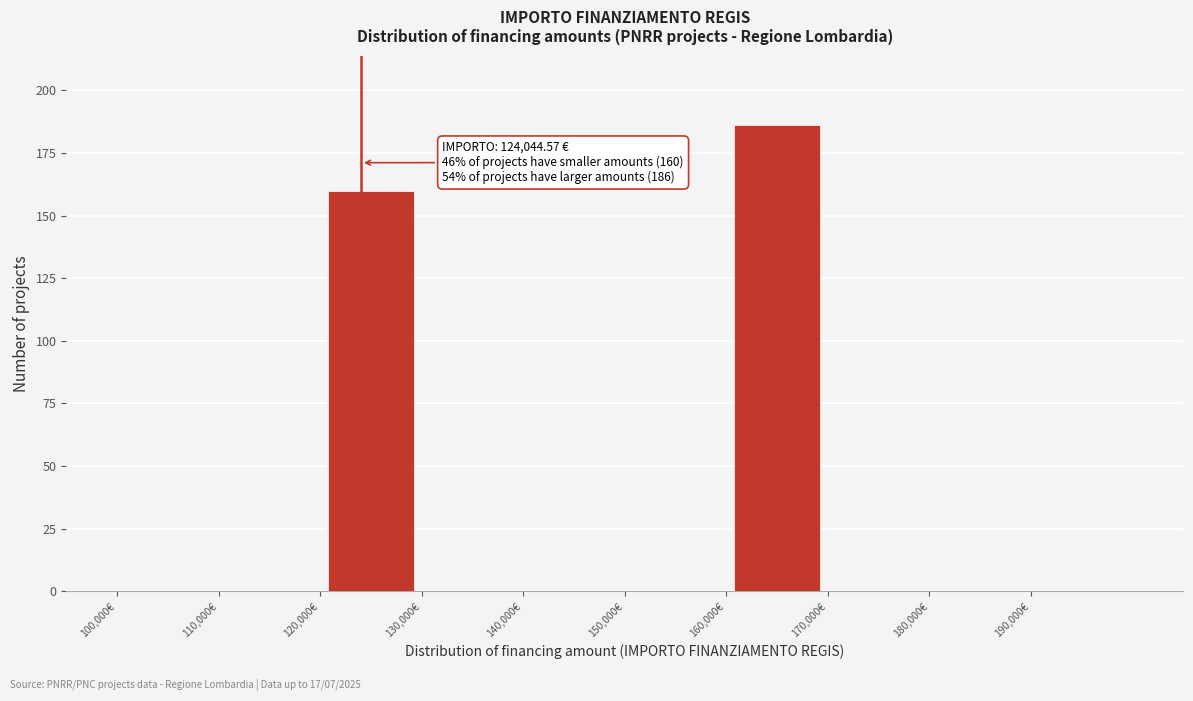

Which range on the x-axis has the tallest bar?

160000 to 170000